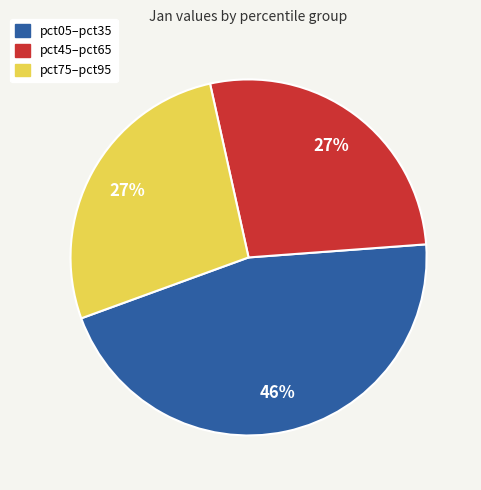

Is there a majority slice in this chart?

No